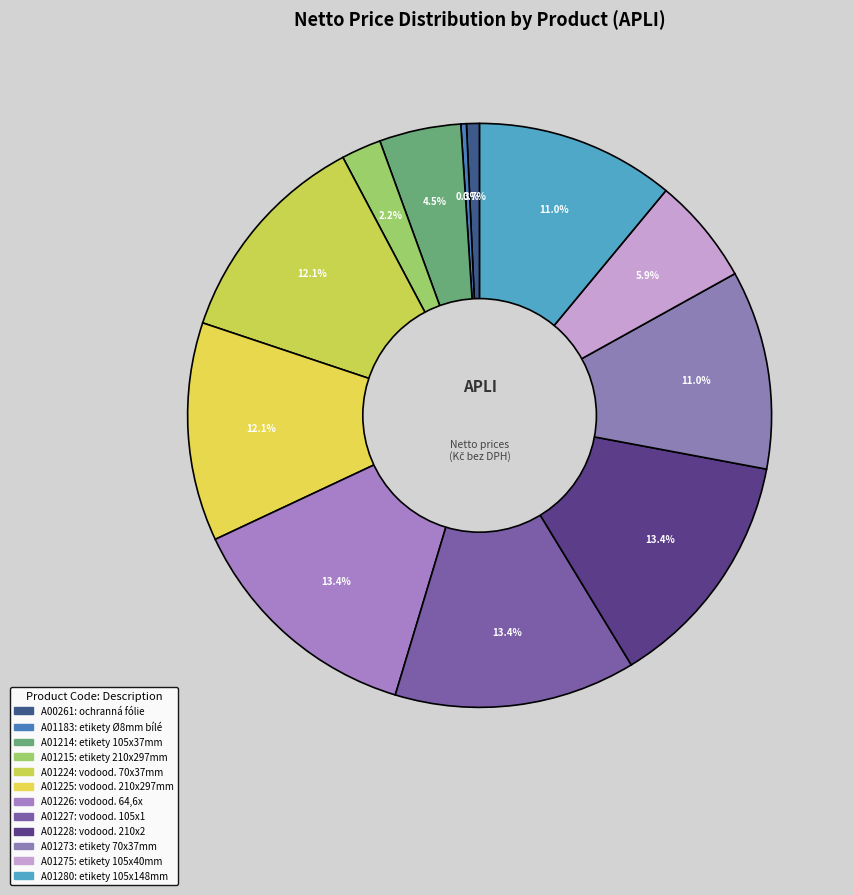

Does any single category account for the majority?

No